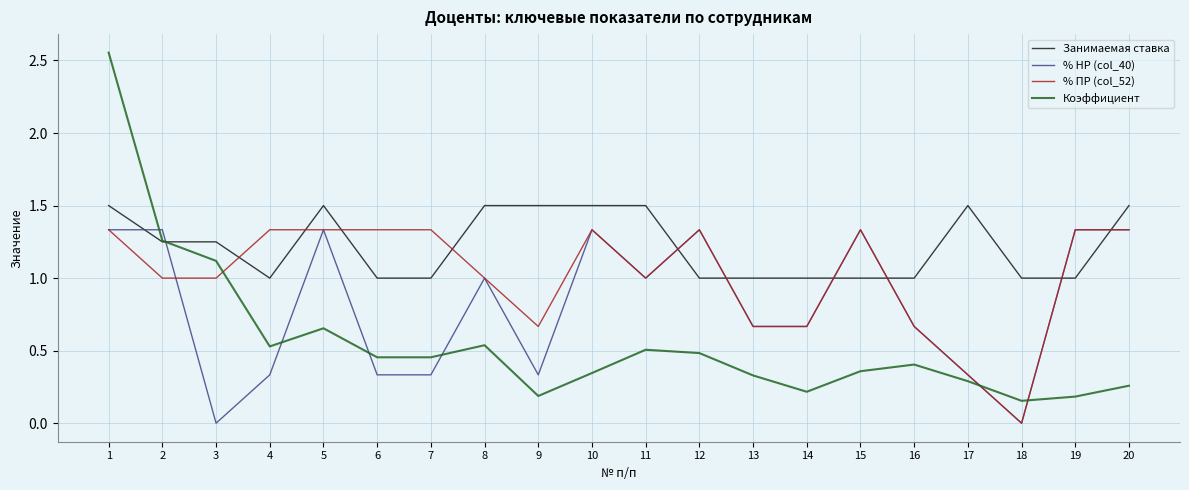

At 7, list the series in order from smallest to largest.

% НР (col_40), Коэффициент, Занимаемая ставка, % ПР (col_52)